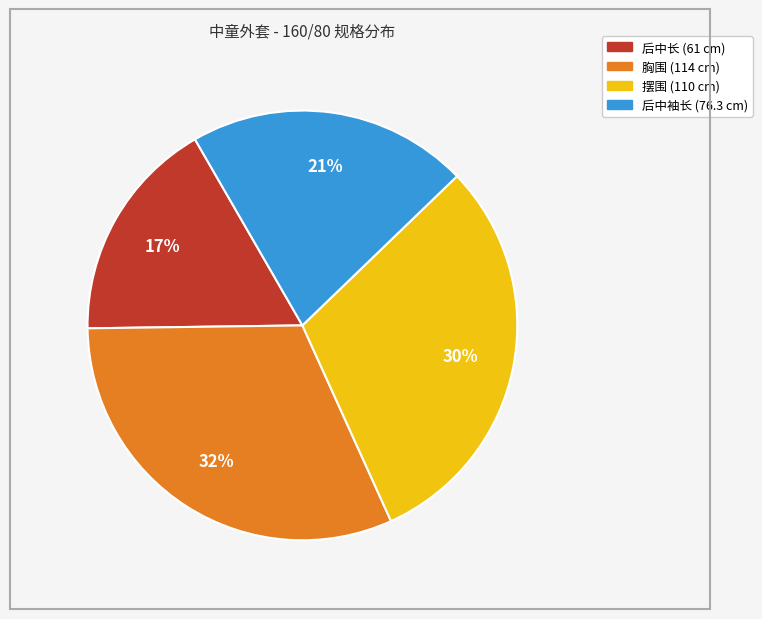

How many segments does this pie chart have?

4